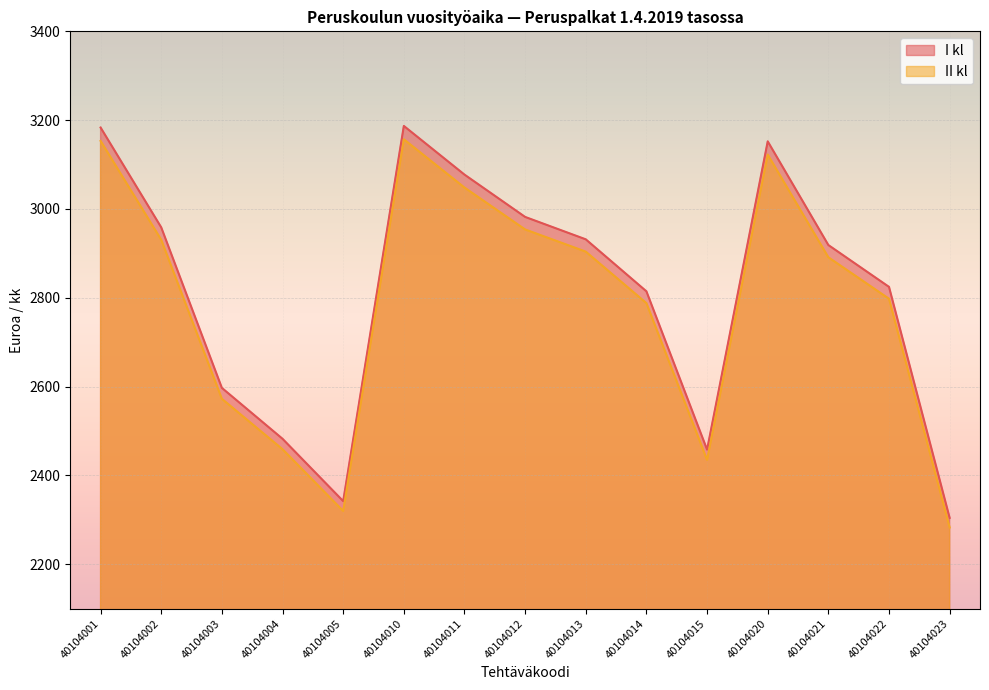

At which category is the sum across all series the highest?

40104010